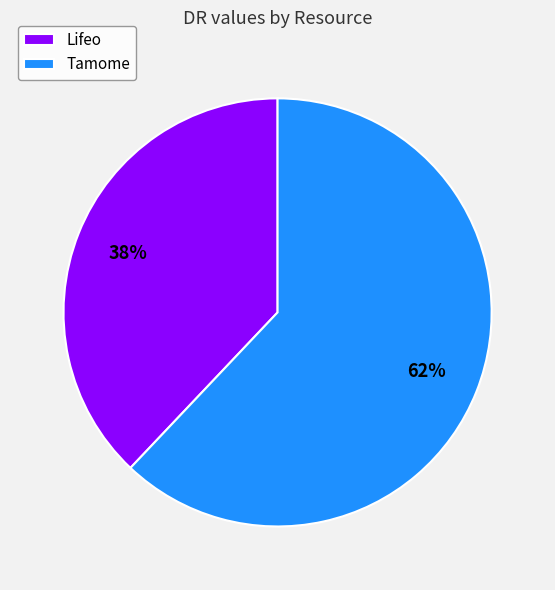

Which category has the smallest portion of the pie?

Lifeo